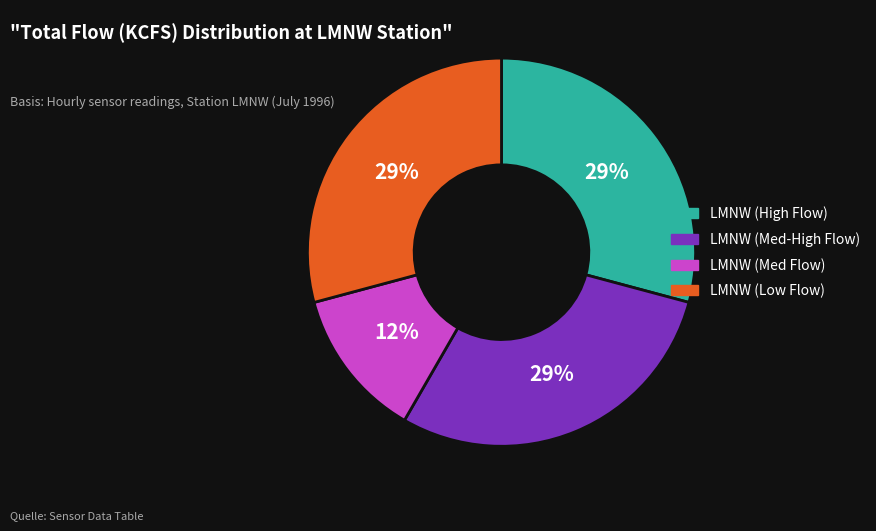

To the nearest percent, what percentage of the pie is LMNW (Med-High Flow)?

29%